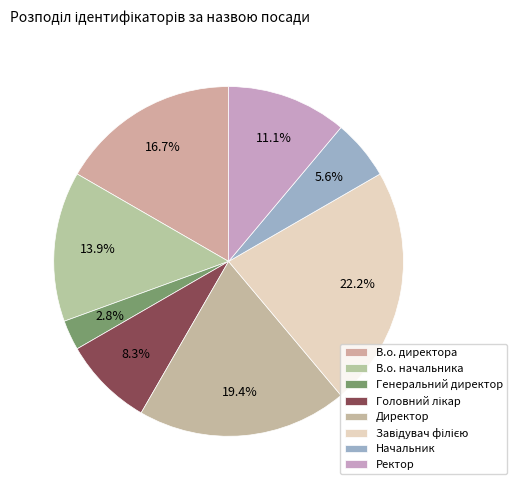

What percentage do Начальник and Завідувач філією together represent?

27.8%